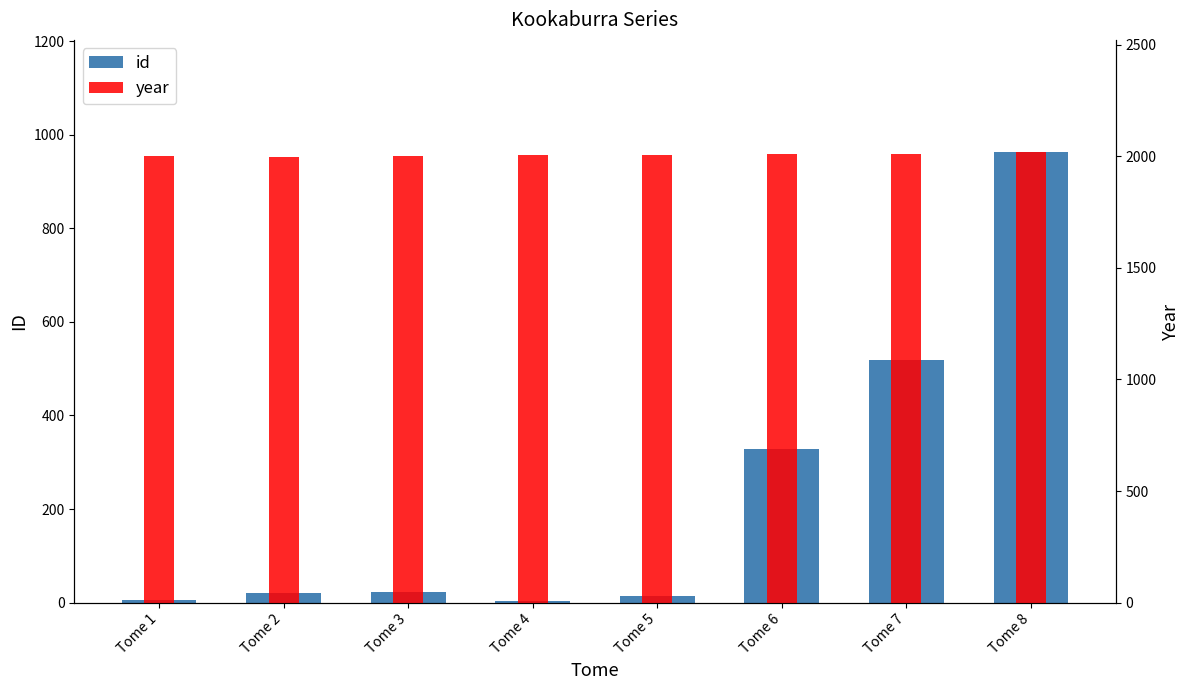

Between Tome 2 and Tome 4, which series saw the biggest shift?

id